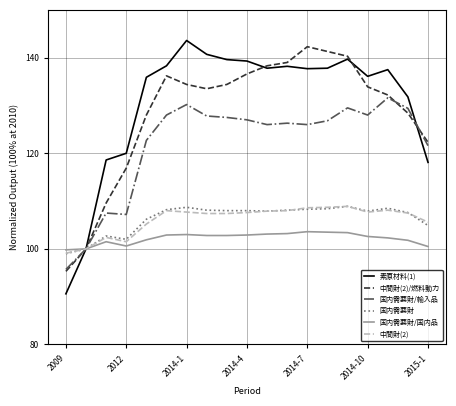

Which series has the widest spread of values?

素原材料(1)